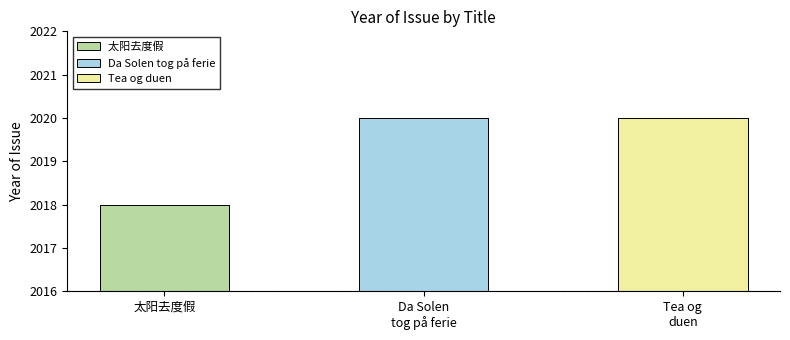

Reading right to left, what are all the values shown in this chart?

2020	2020	2018